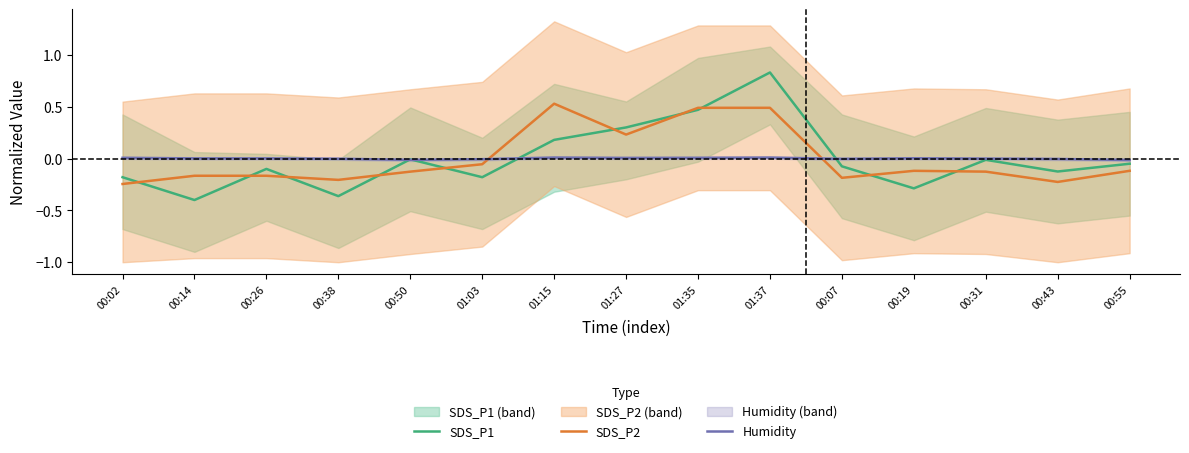

What is the label of the 7th point from the right?

01:35